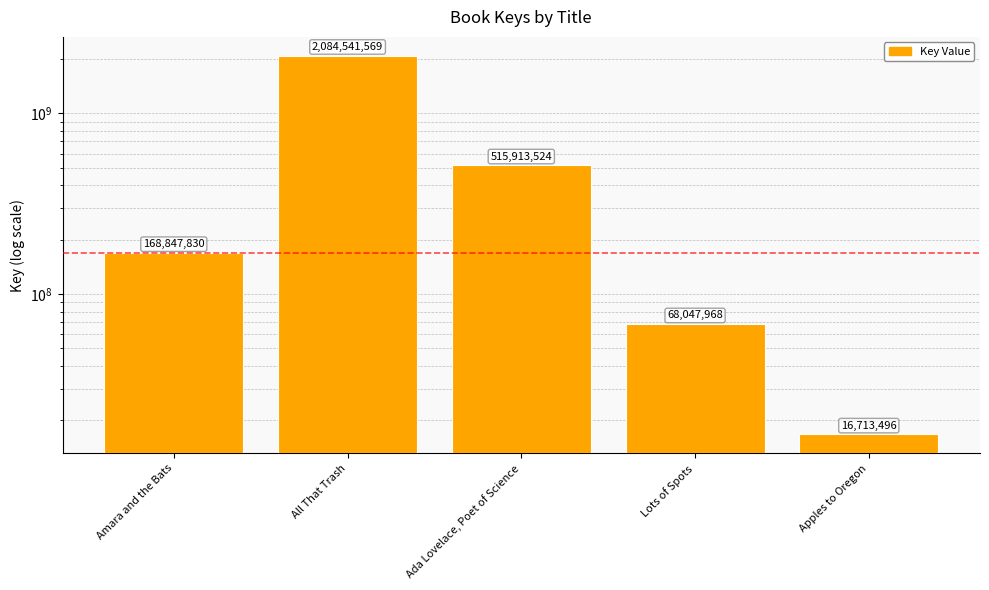

What position from the right is Apples to Oregon?

1